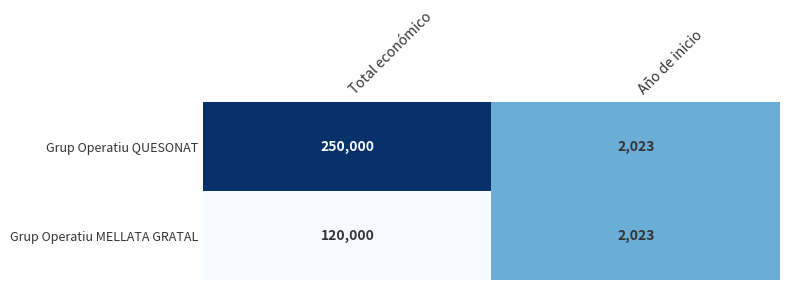

What is the total value across all series at Año de inicio?

4046